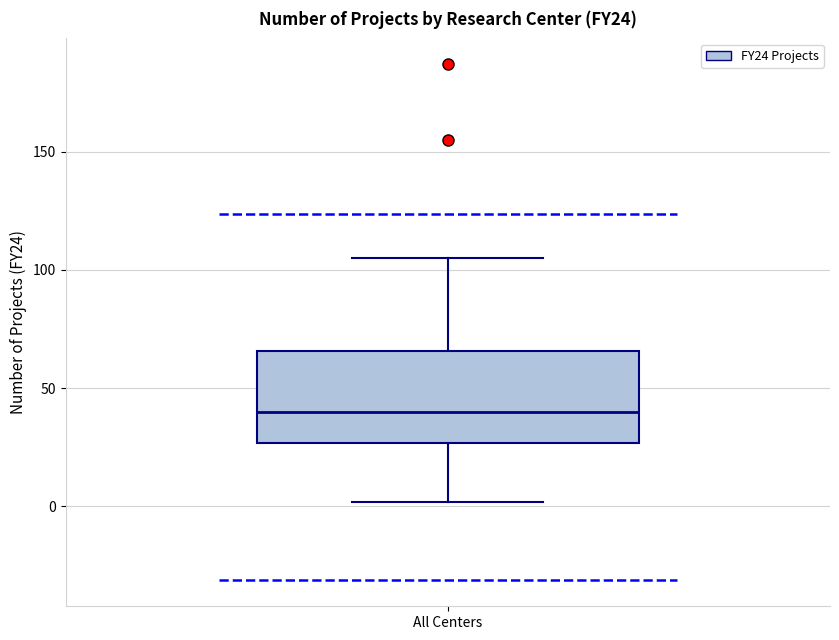

Read this box plot against the y-axis: the position of the median line, the range covered by the box, and the ends of both whiskers. The values are not printed on the chart, so give them approximately, as read against the axis.

median 40, box 25 to 65, whiskers 0 to 105